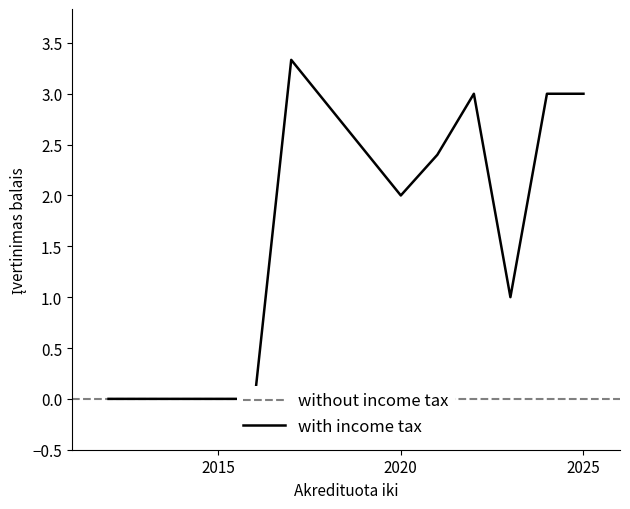

True or false: Įvertinimas balais and zero_line intersect in this chart.

False